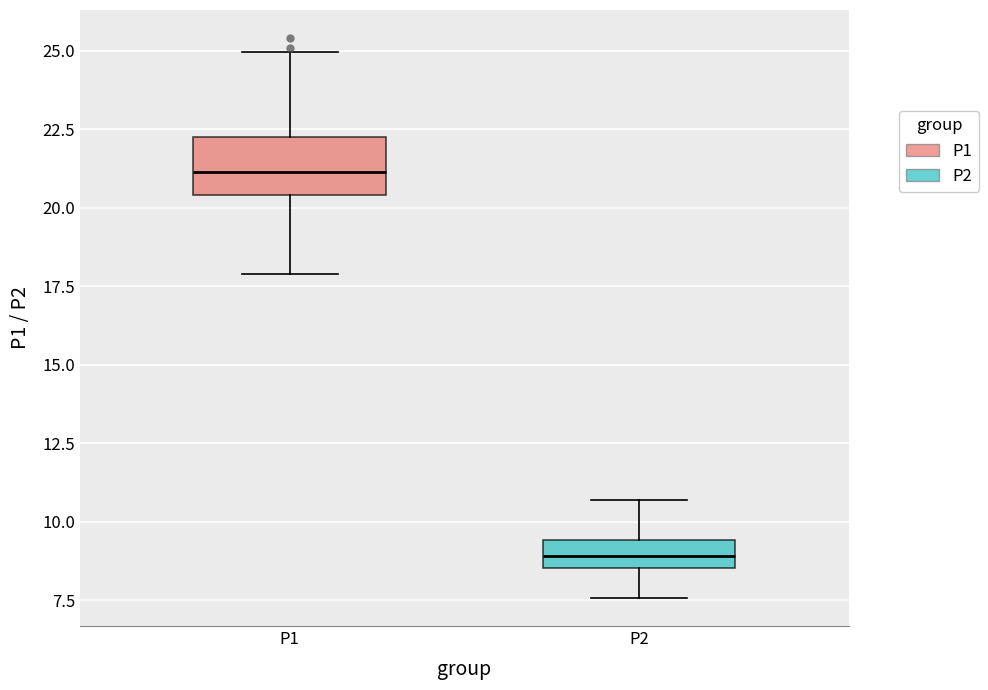

Which box is the tallest, from its lower edge to its upper edge?

P1